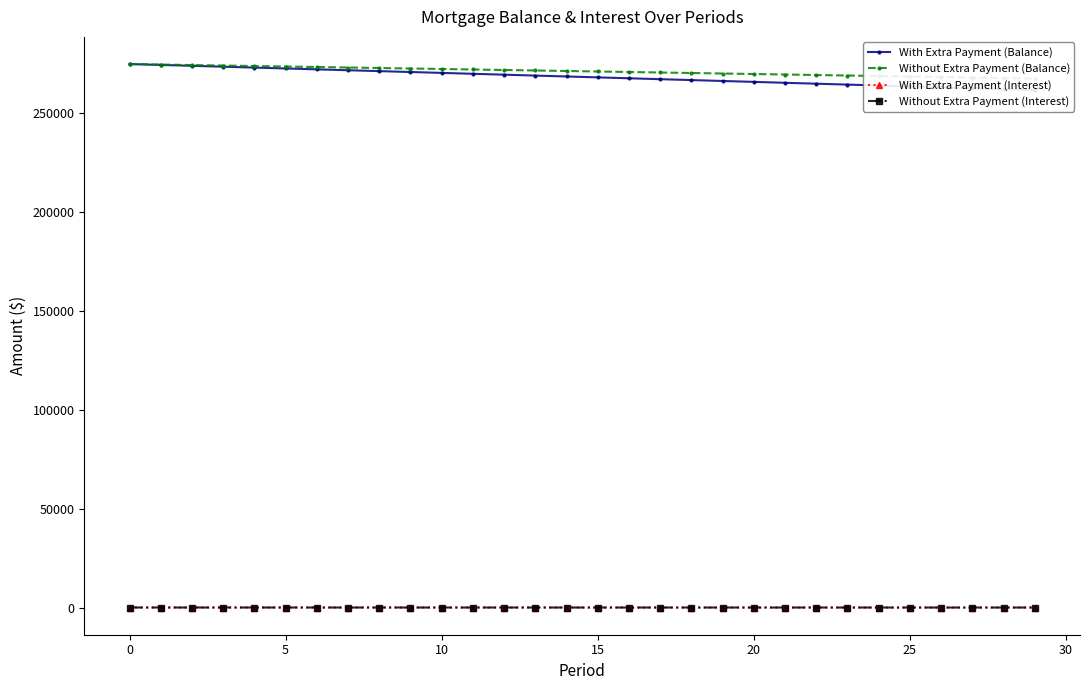

True or false: With Extra Payment (Interest) has more than 2 interior local peaks.

False